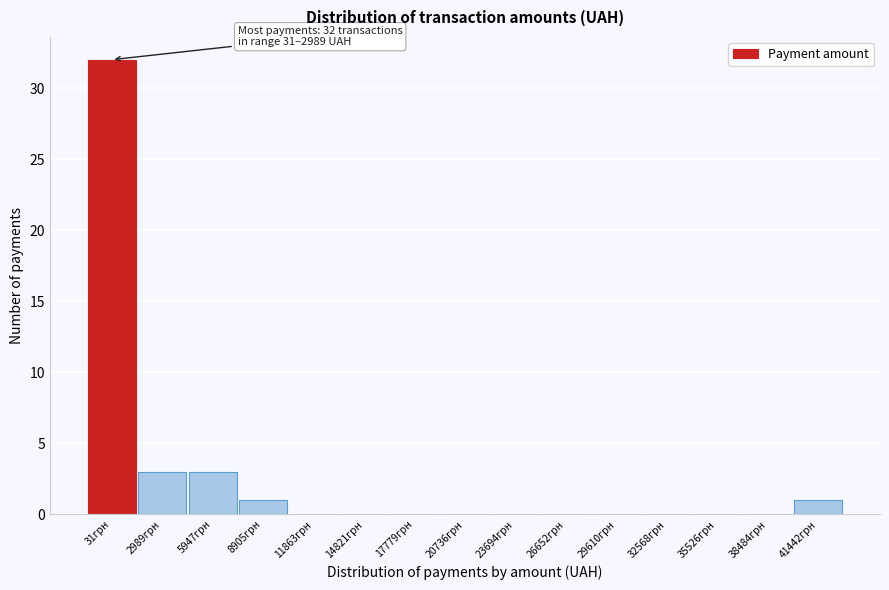

Reading right to left, list all the values displayed in this chart.

41442грн=1	38484грн=0	35526грн=0	32568грн=0	29610грн=0	26652грн=0	23694грн=0	20736грн=0	17779грн=0	14821грн=0	11863грн=0	8905грн=1	5947грн=3	2989грн=3	31грн=32